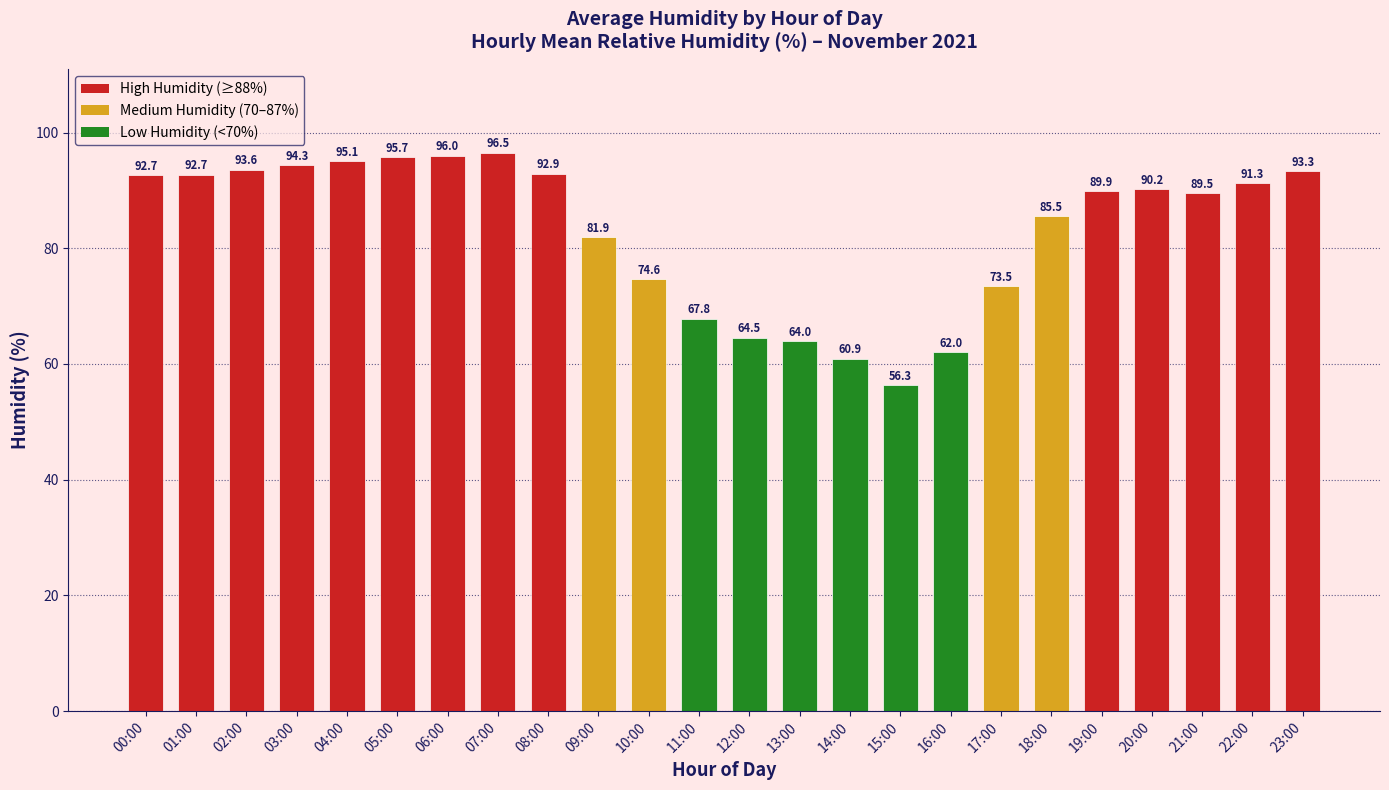

How many values exceed 90?

12